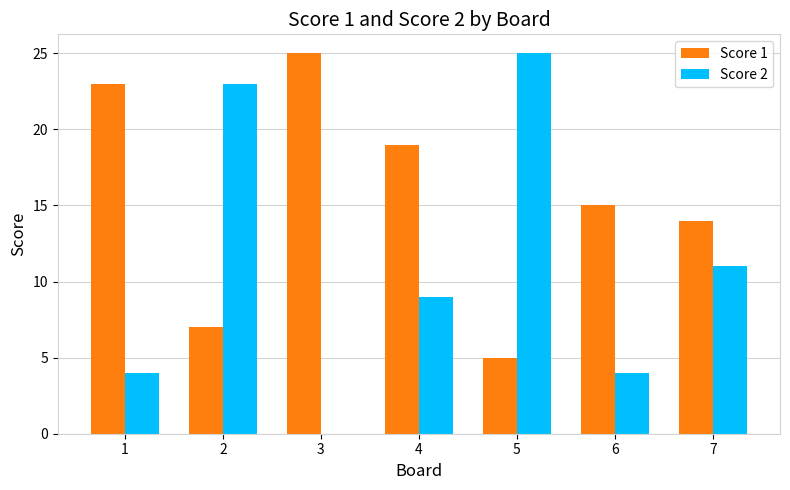

Reading right to left, what are all the values shown in this chart?

Score 1: 7=14	6=15	5=5	4=19	3=25	2=7	1=23
Score 2: 7=11	6=4	5=25	4=9	3=0	2=23	1=4